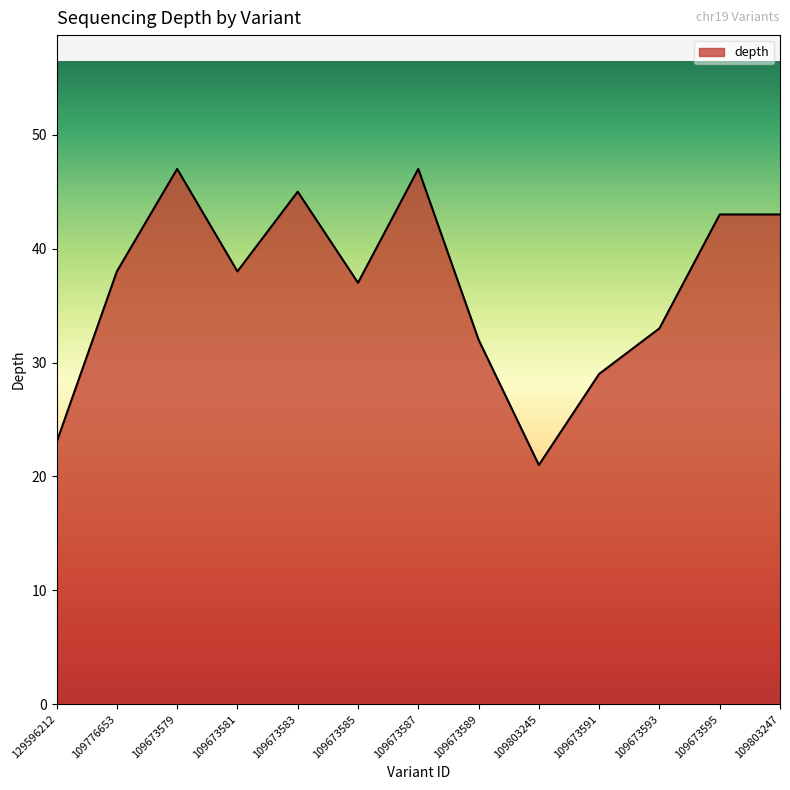

What is the sum of all values?

476